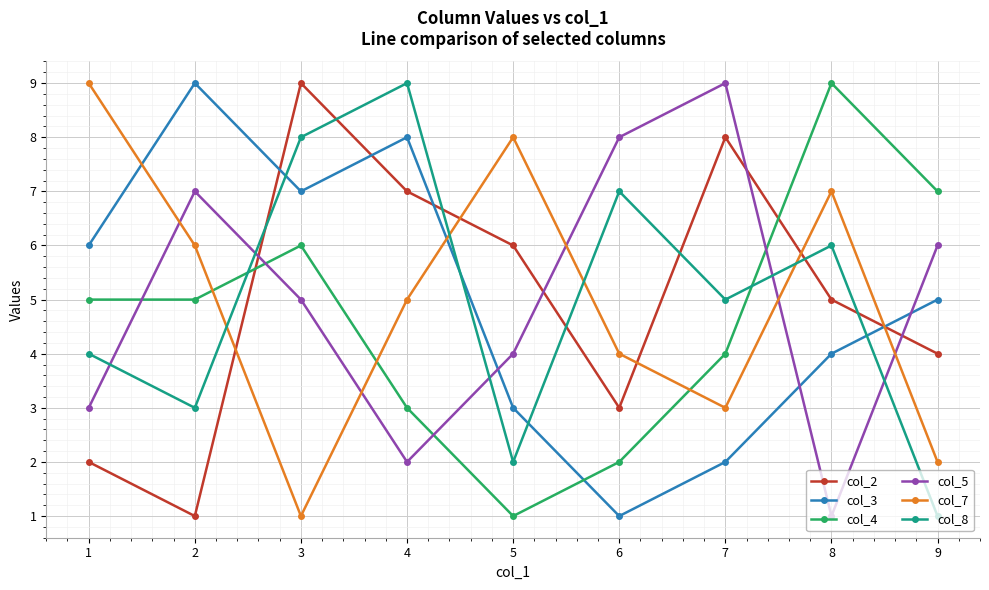

What is the difference between the col_5 values at 8 and 1?

2